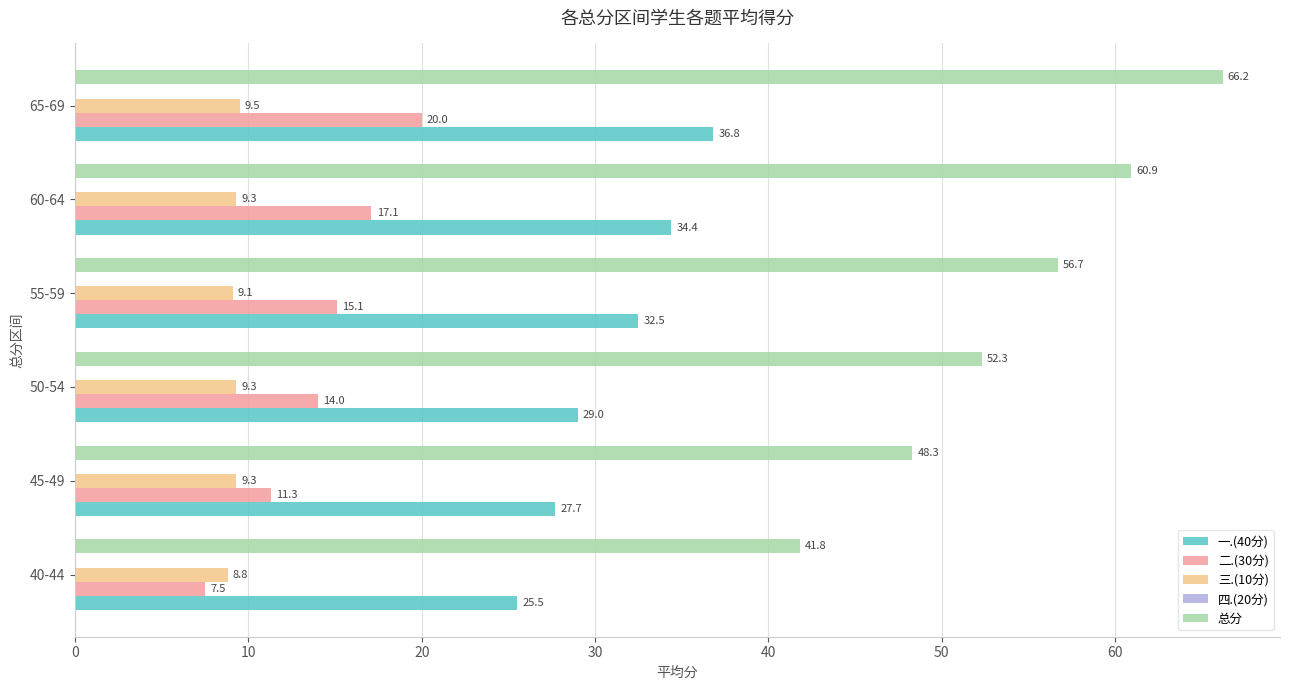

At how many categories does at least one series exceed 22?

6